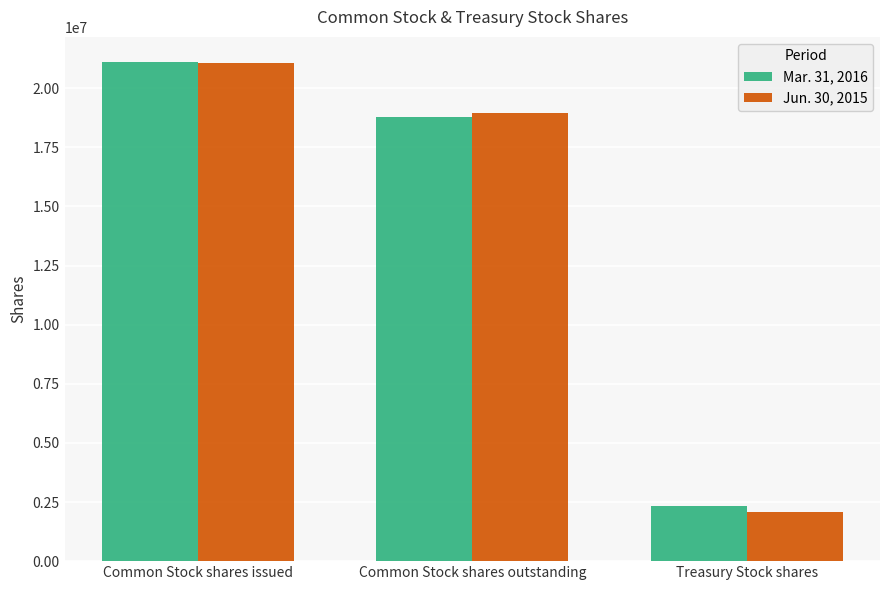

What is the label of the 2nd bar from the right?

Common Stock shares outstanding